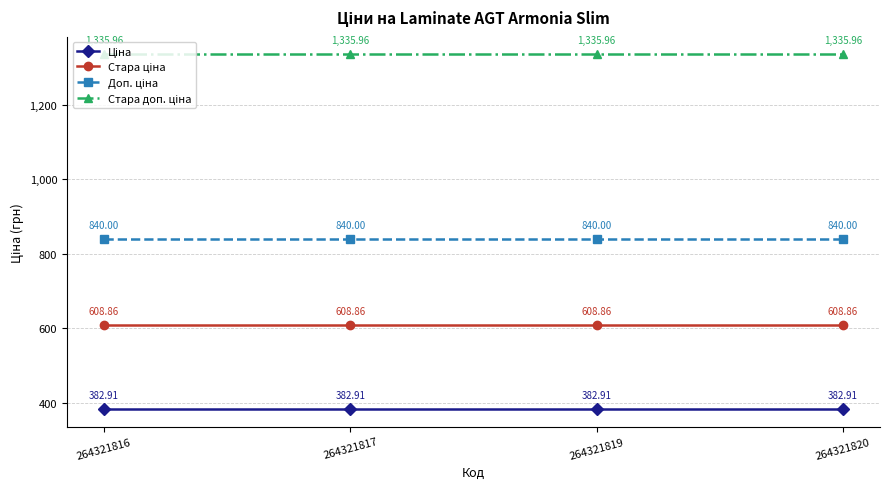

What is the total value across all series at 264321817?

3167.7